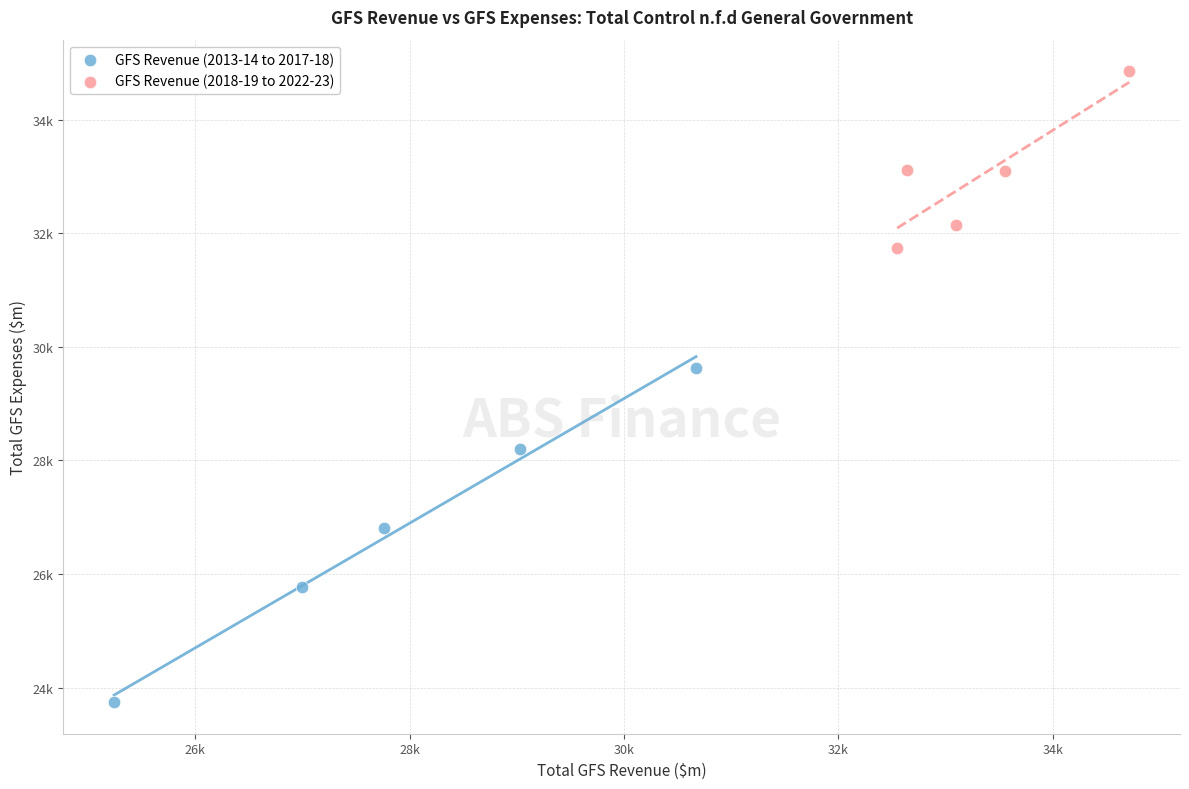

Which series has the largest Y range (max minus min)?

GFS Revenue (2013-14 to 2017-18)